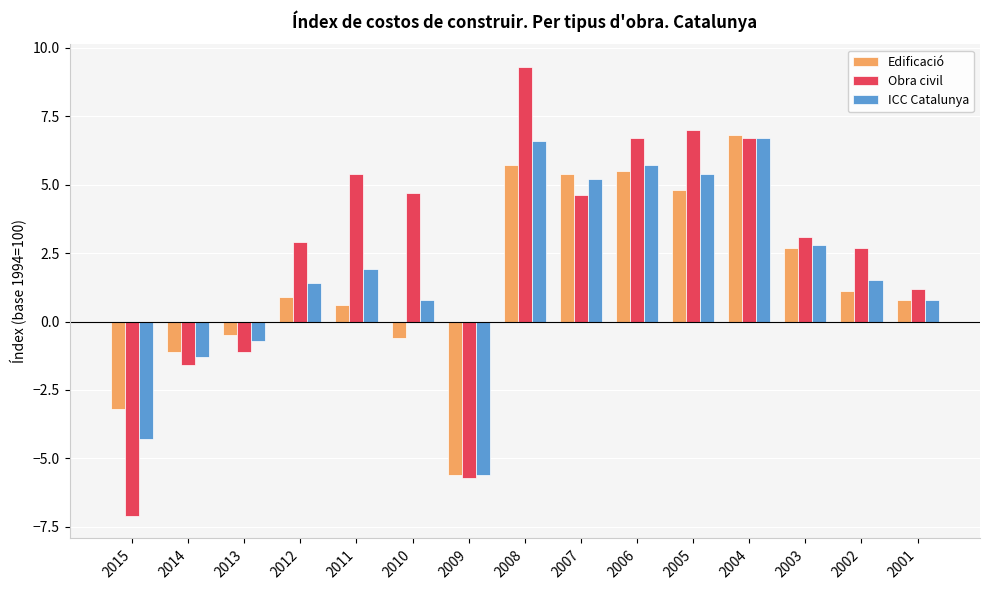

List the series in order of their overall mean, highest first.

Obra civil, ICC Catalunya, Edificació